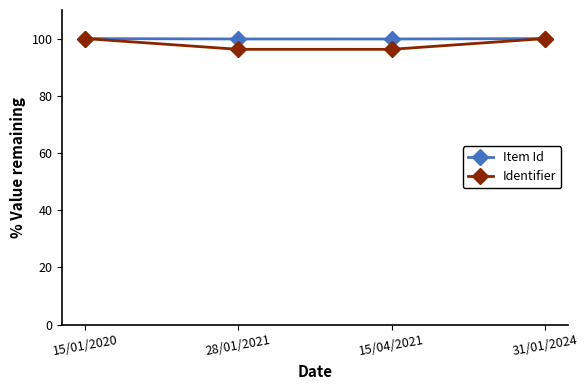

How many data points does each series have?

4